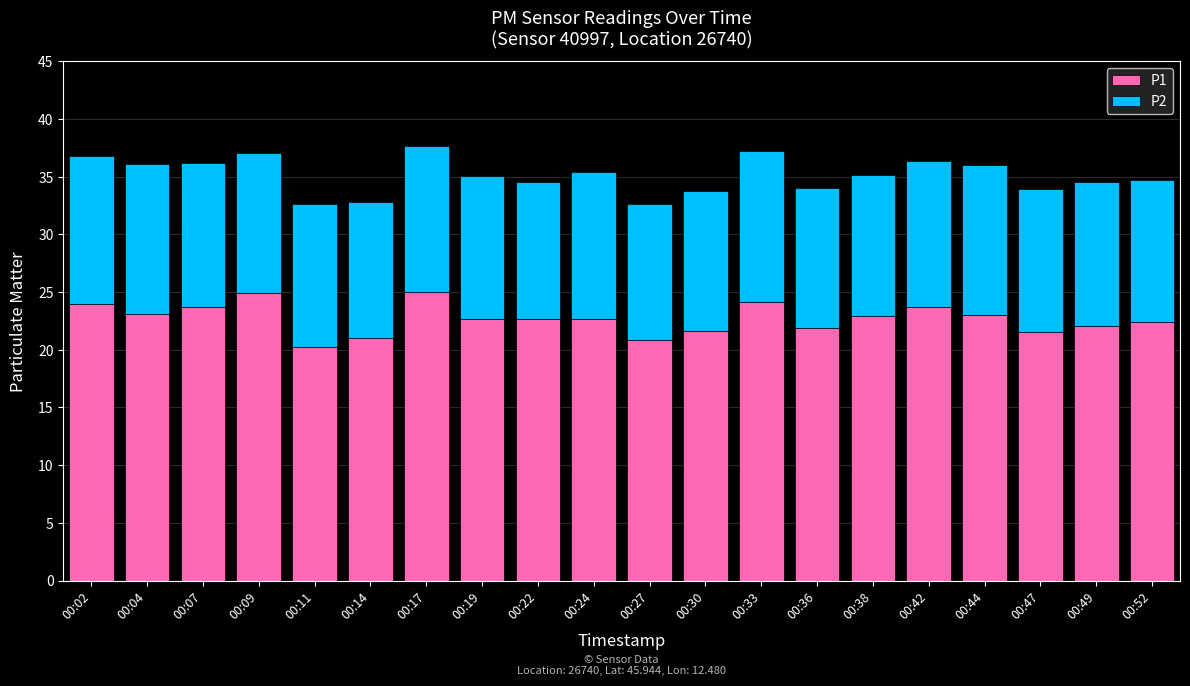

Is it true that P1 equals 22.7 at 00:22?

True